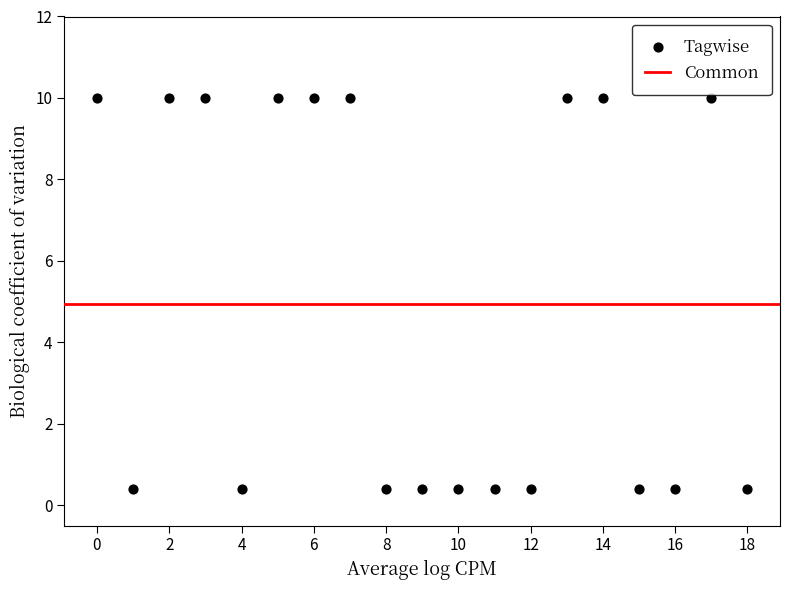

What is the range of Y values (max minus min)?

9.6